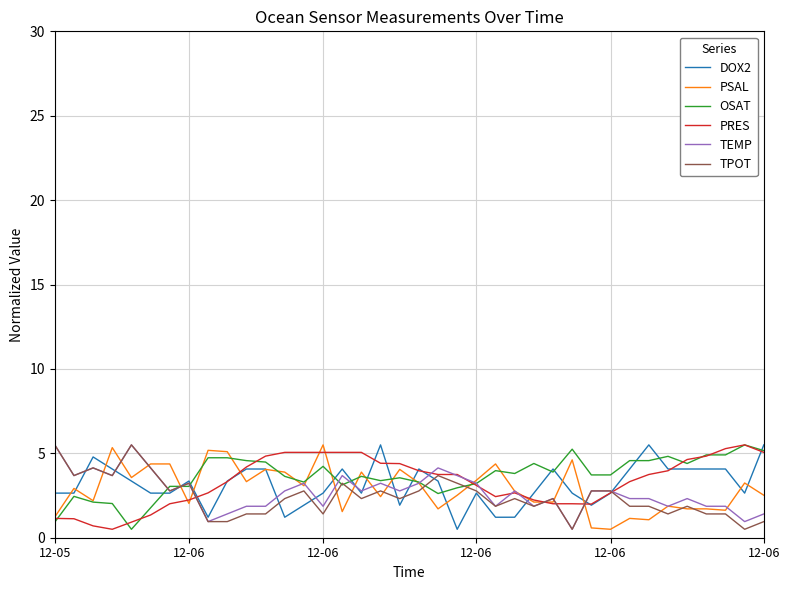

What is the highest value of the PRES series?

5.5